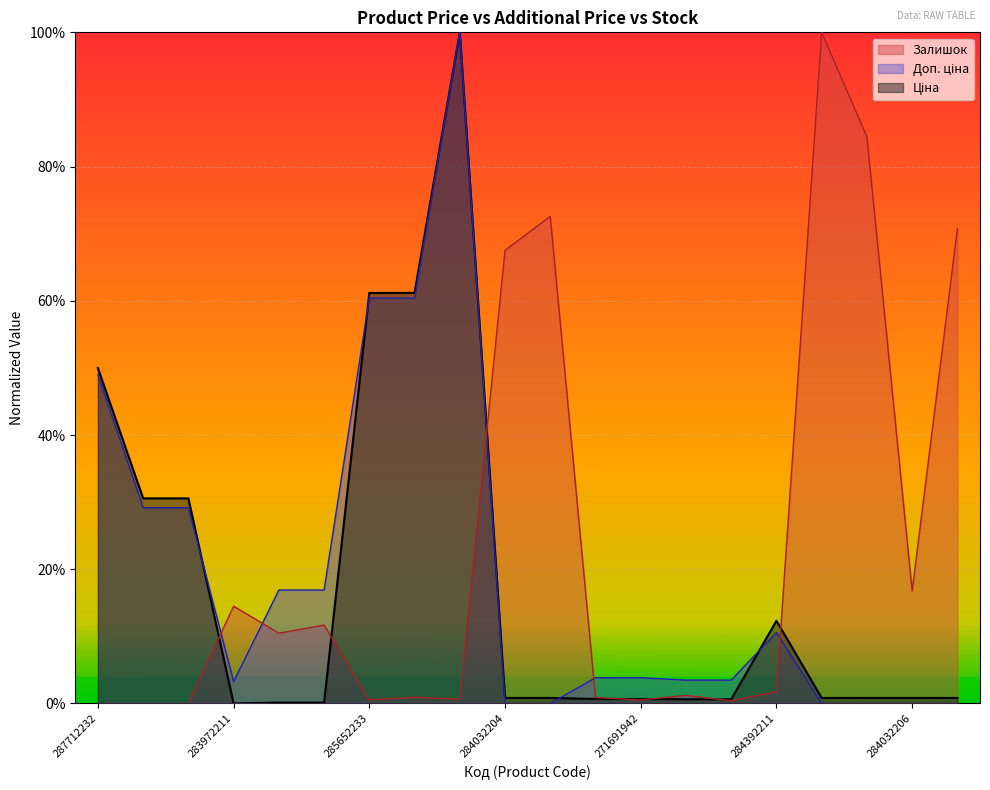

How many data points in Доп. ціна are above 0?

14